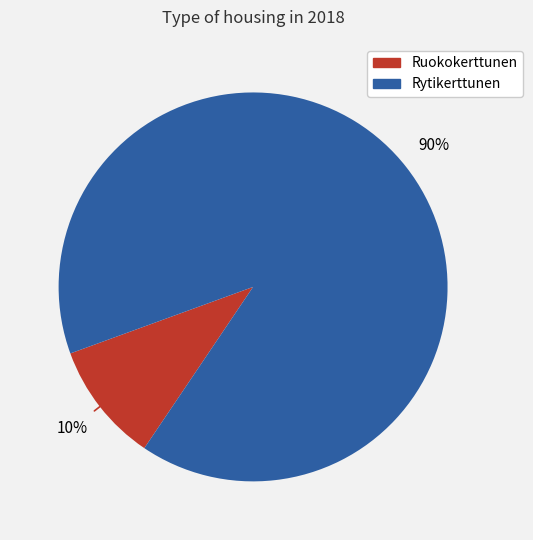

Is it true that Rytikerttunen is 90% of the pie?

True